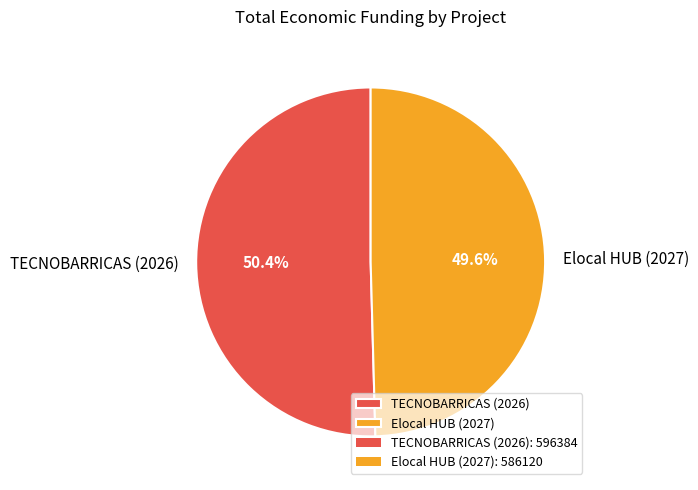

What is the largest slice in the pie chart?

TECNOBARRICAS (2026)